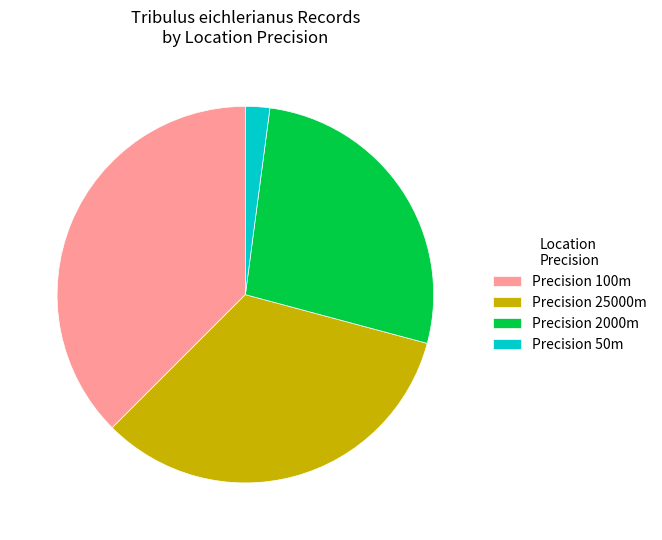

Combined, do Precision 100m and Precision 50m account for over 50%?

No